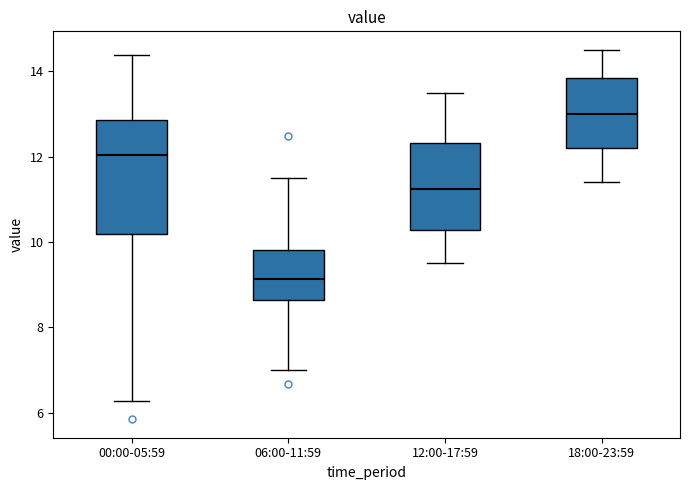

Which box is the tallest, from its lower edge to its upper edge?

00:00-05:59